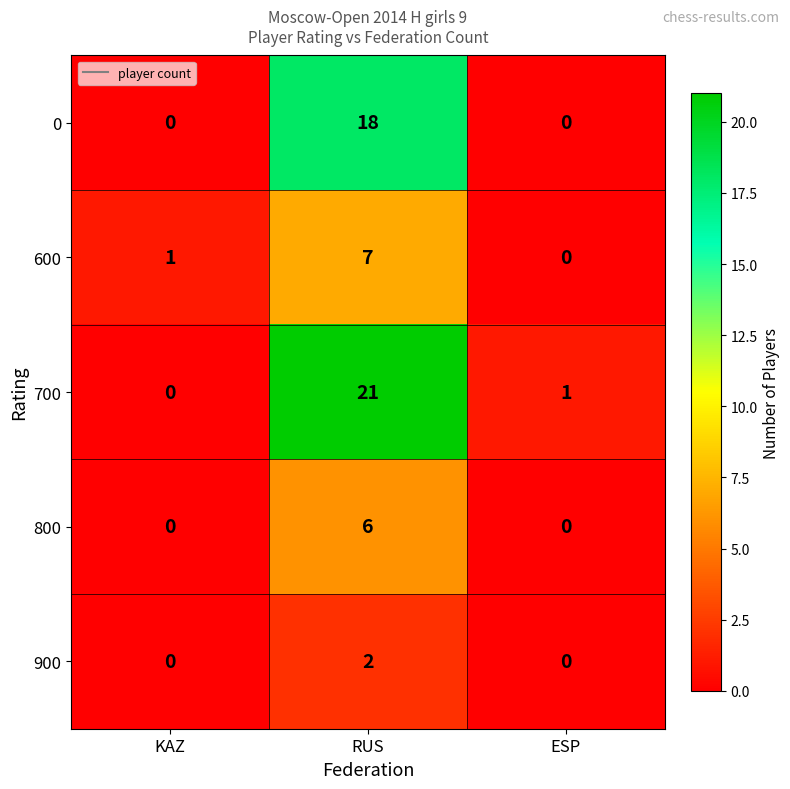

Which series has the largest total across all categories?

700